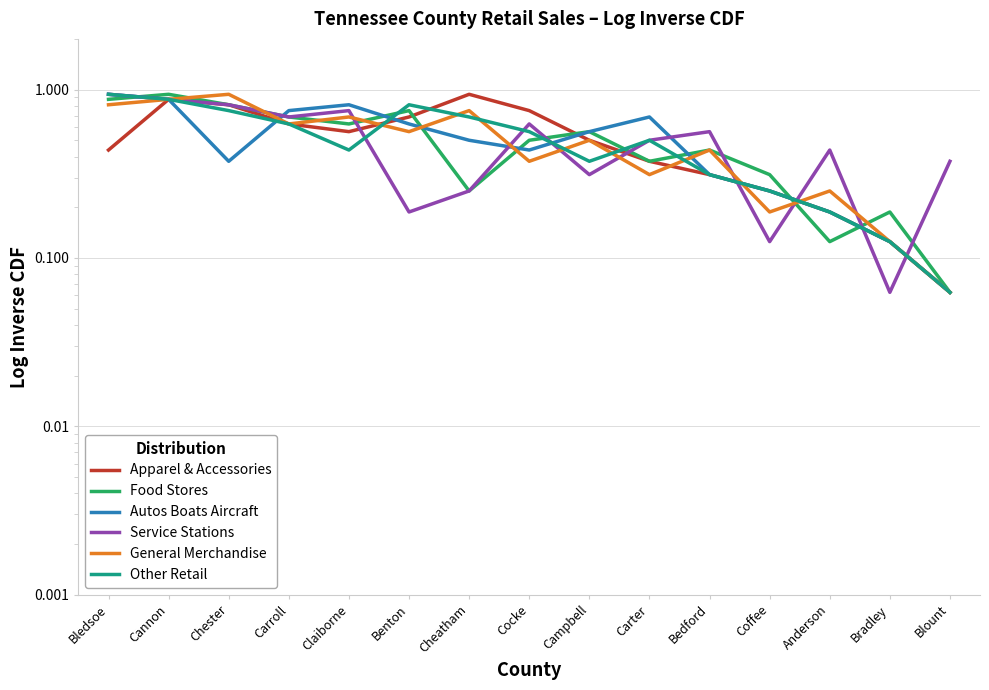

How many interior local valleys does the General Merchandise series have?

5